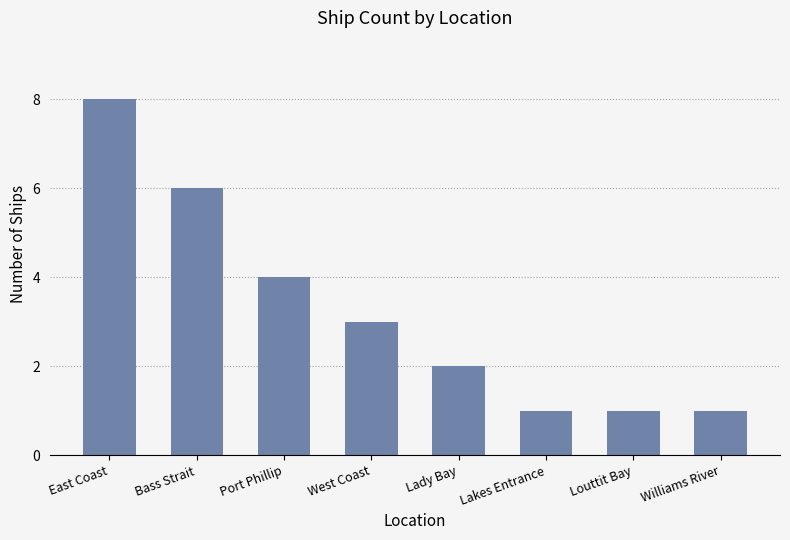

What is the minimum value shown in the chart?

1